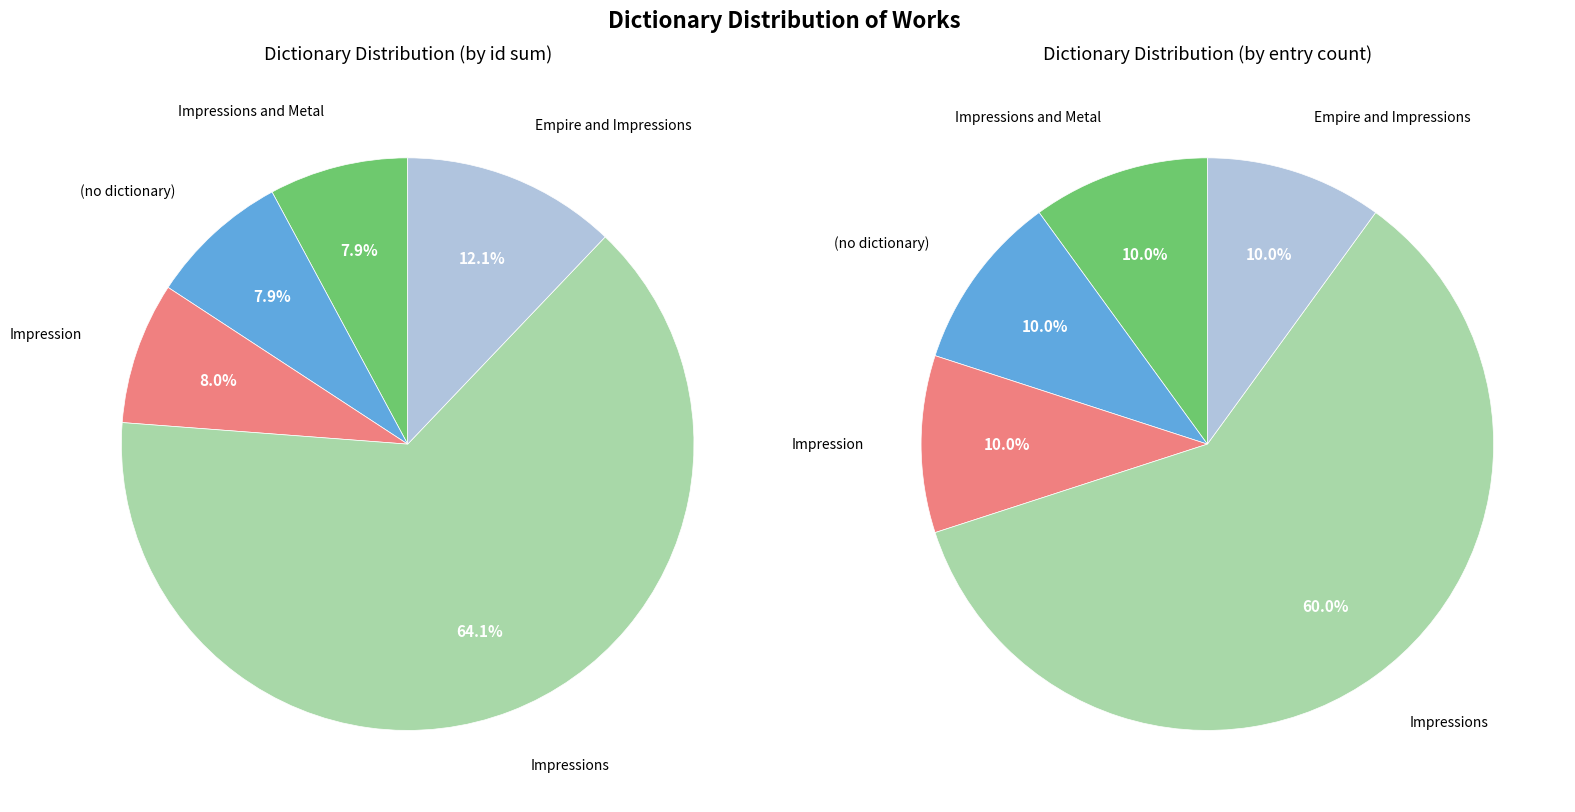

How many slices are in this pie chart?

10